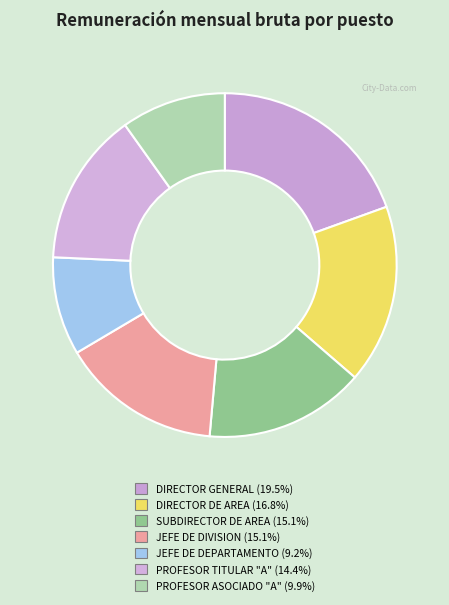

To the nearest percent, what is the difference between the JEFE DE DEPARTAMENTO and PROFESOR TITULAR "A" slice percentages?

5%